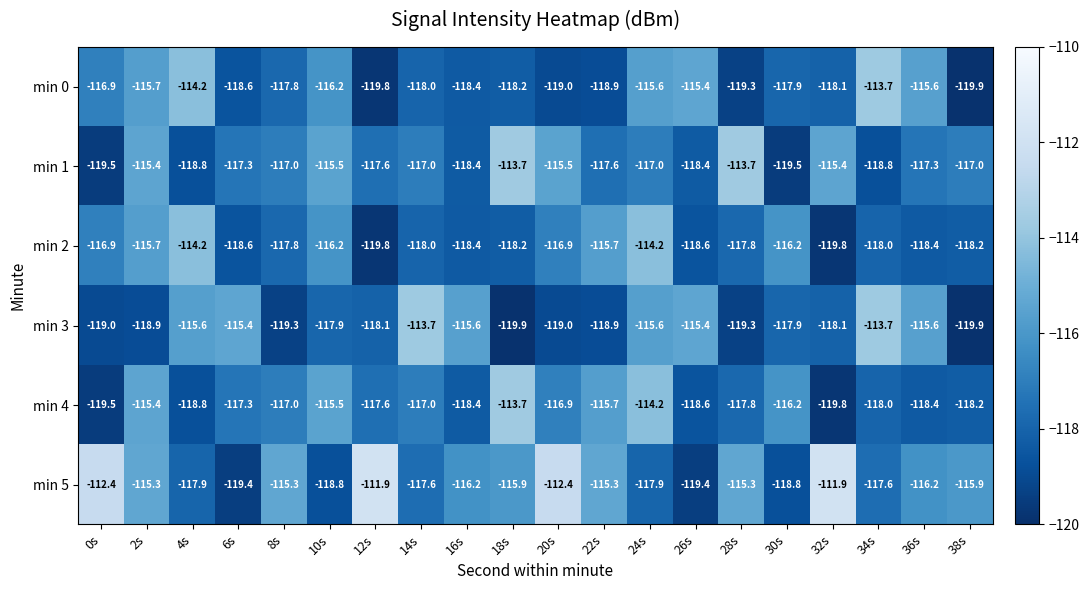

Is it true that min 5 equals -152.9 at 16s?

False